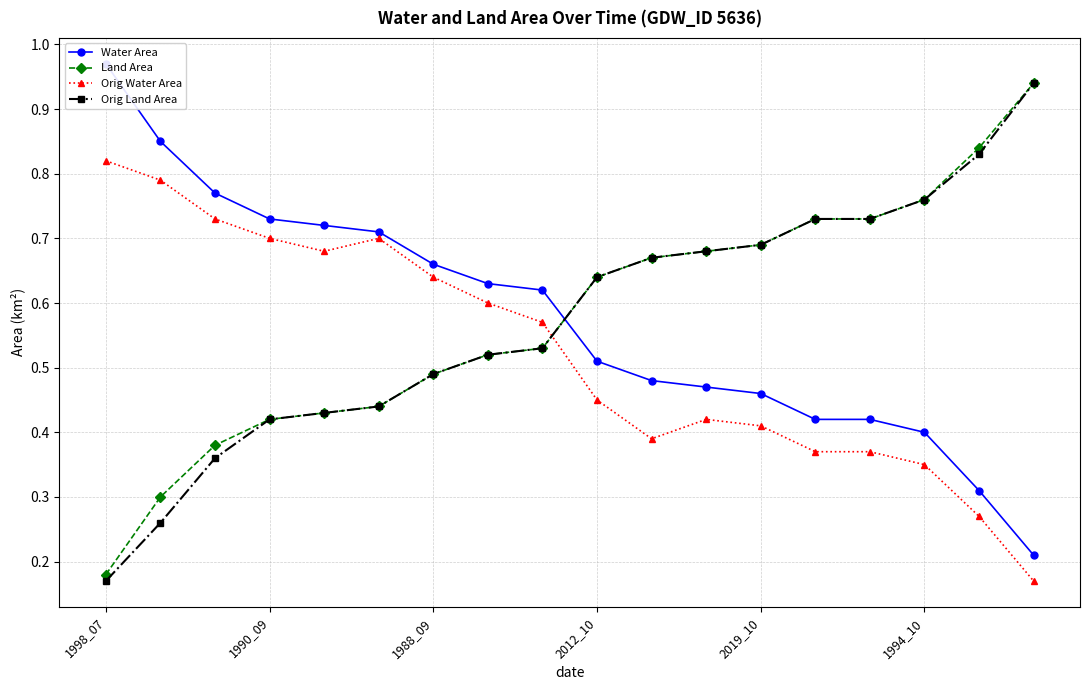

The value of Land Area at 1994_10 is 1.2. True or false?

False